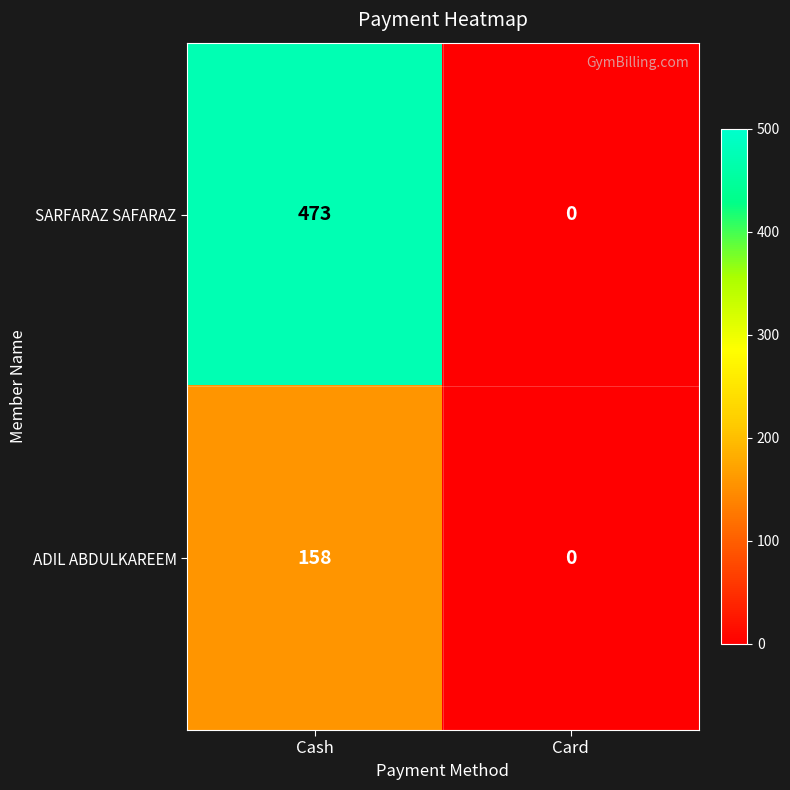

At which category is the sum across all series the highest?

Cash